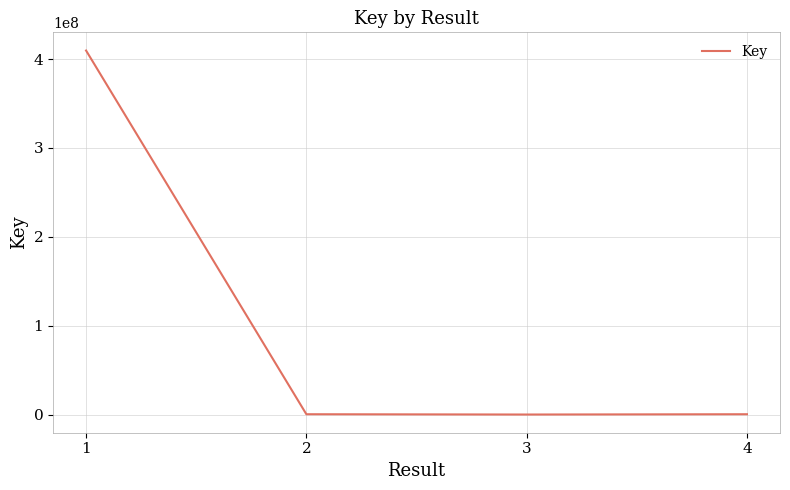

How many interior local valleys (lower than both neighbors) does the data have?

1